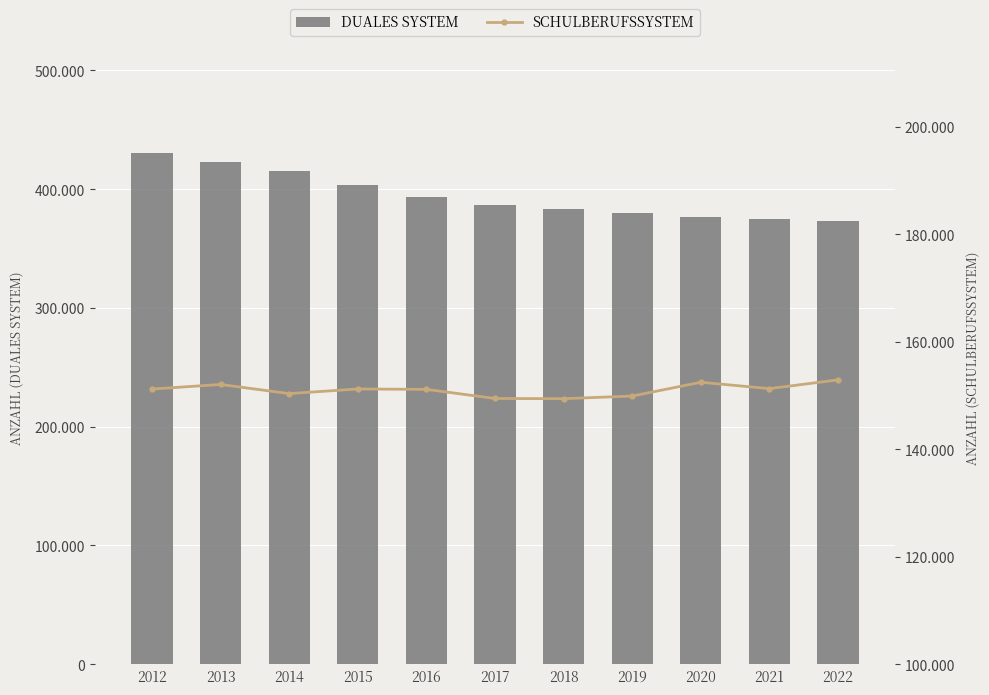

At which label does Schulberufssystem reach its minimum?

2018